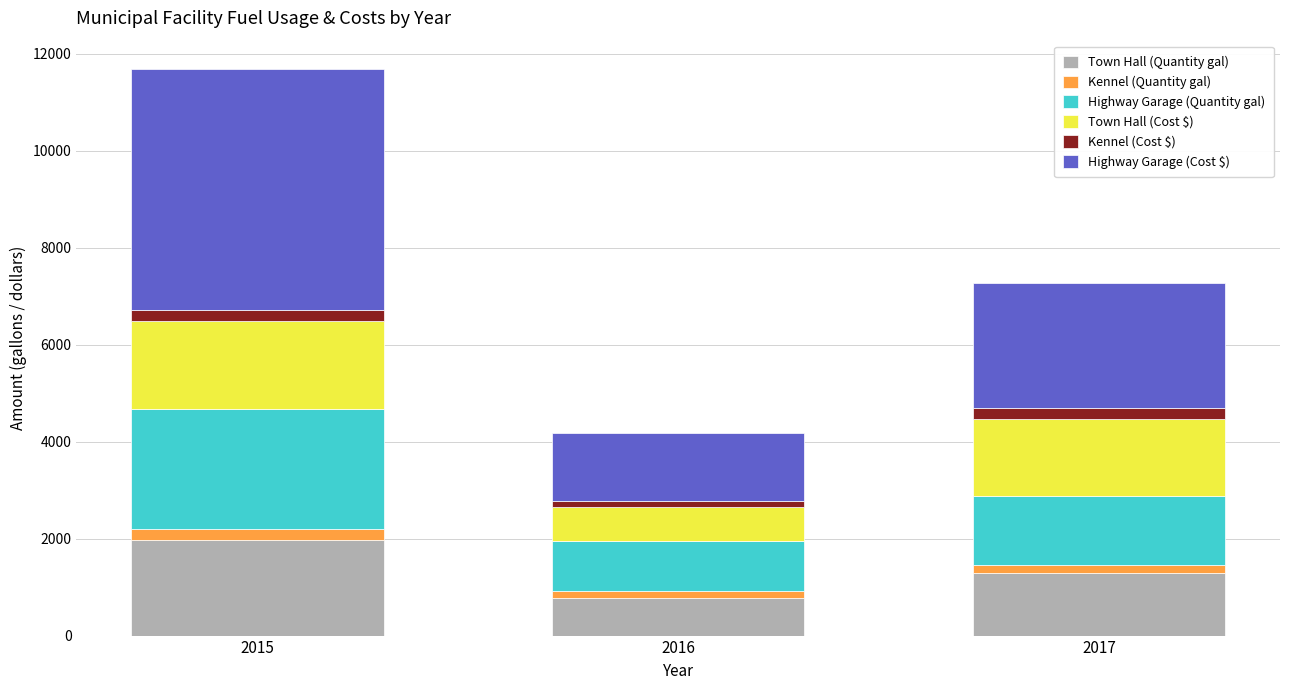

Reading right to left, what are the values for Town Hall (Quantity gal)?

1288.7	768.7	1976.5